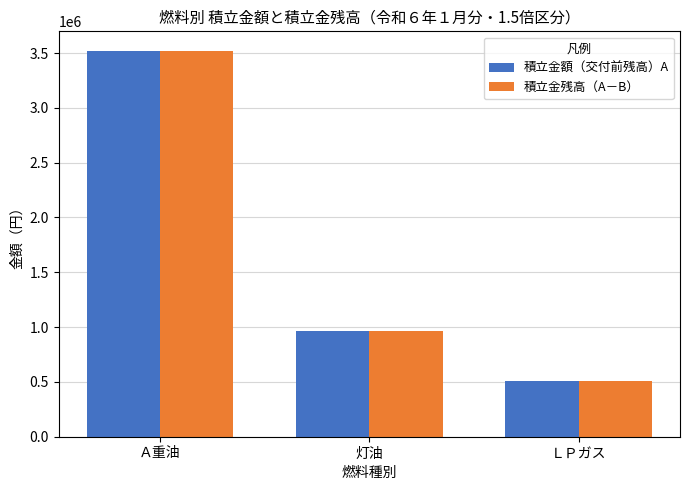

What is the difference between the maximum and minimum values in the 積立金額（交付前残高）A series?

3013787